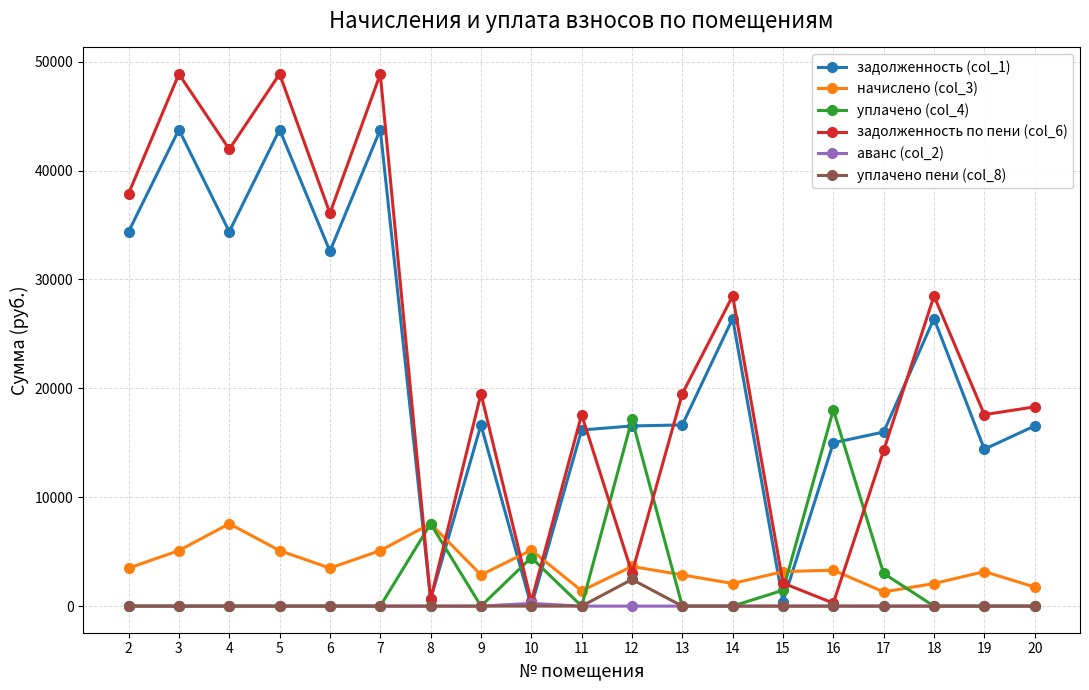

Which series has the widest spread of values?

задолженность по пени (col_6)